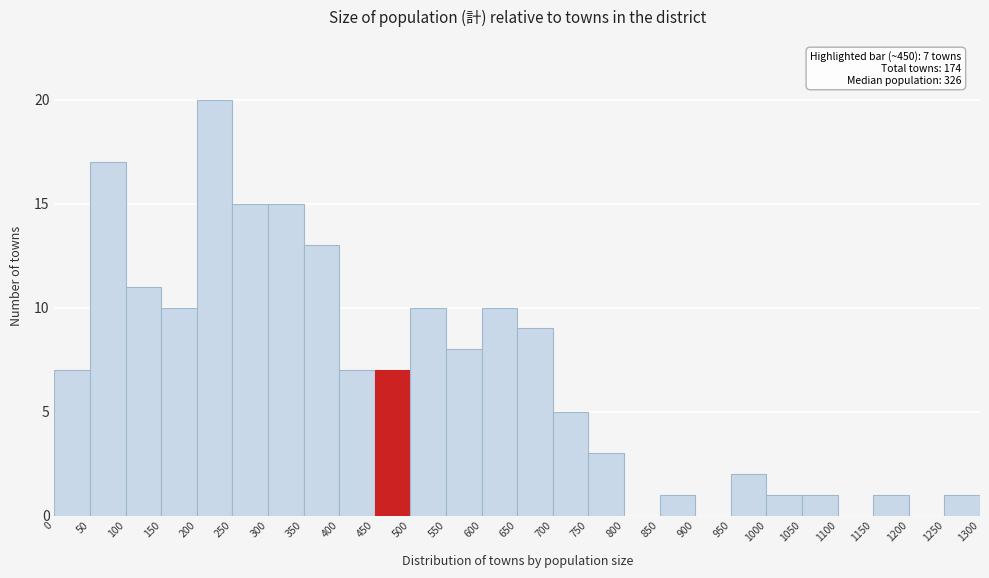

Which range on the x-axis has the tallest bar?

200 to 250